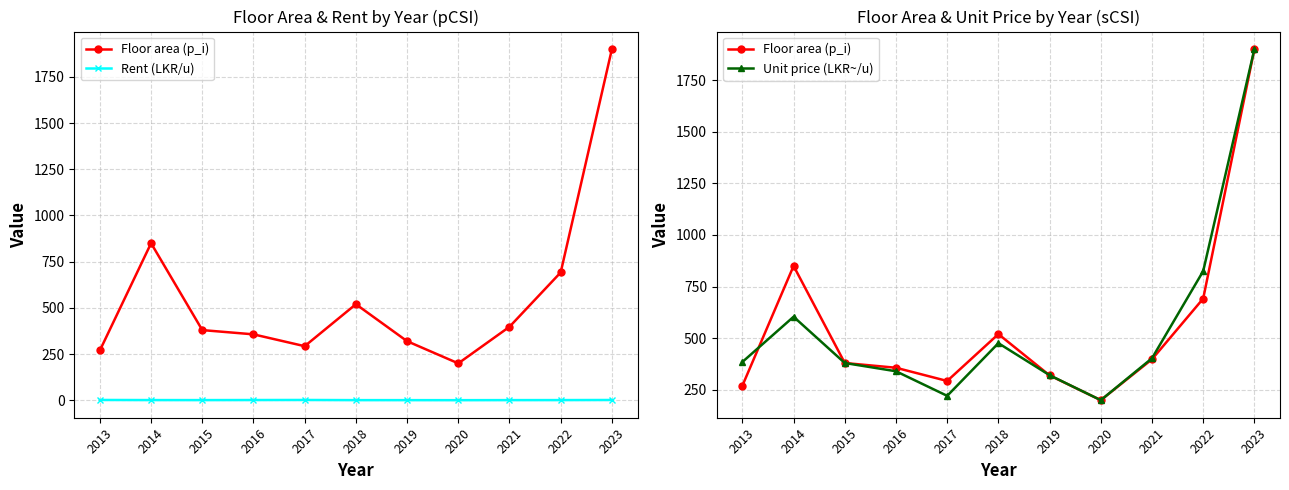

What is the value of the Rent (LKR/u) point at the 8th from the left?

0.9